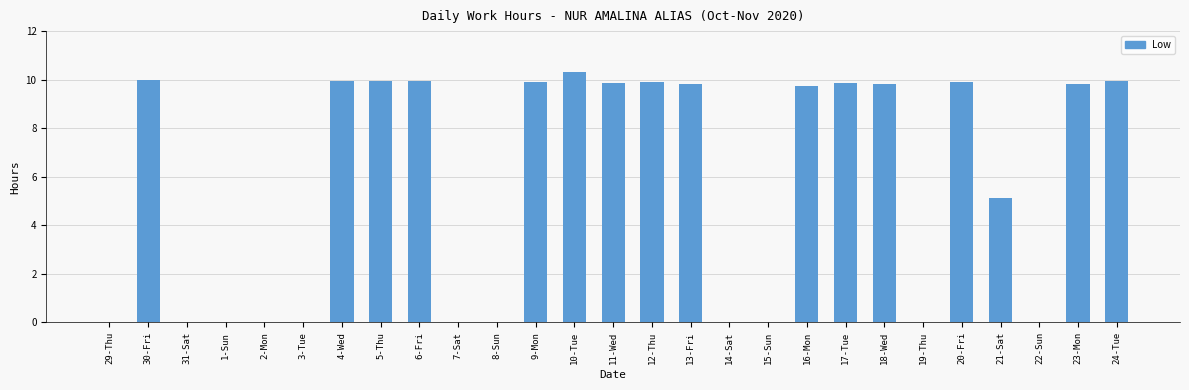

What is the maximum value shown in the chart?

10.3